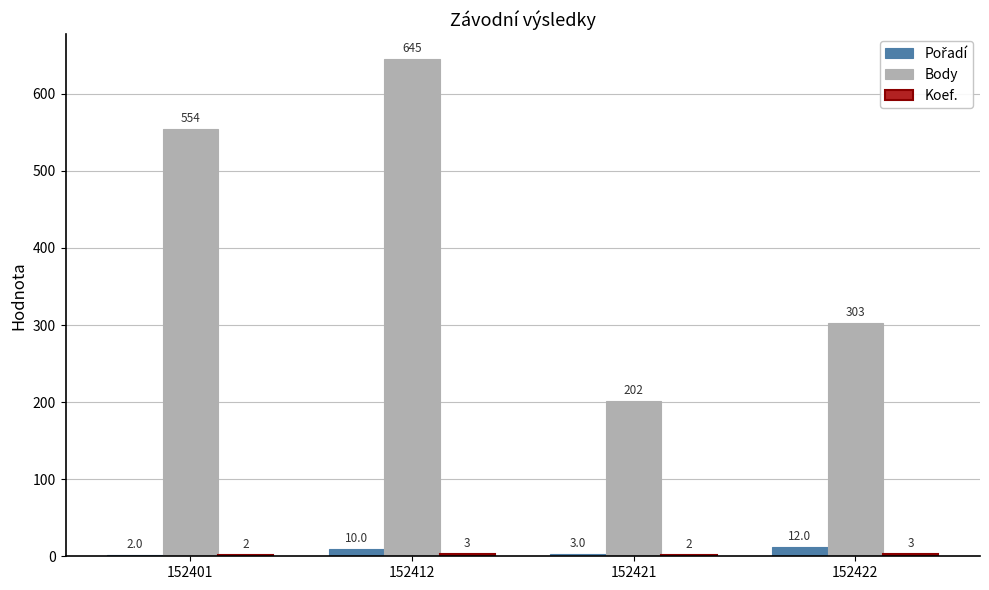

At which category is the sum across all series the highest?

152412